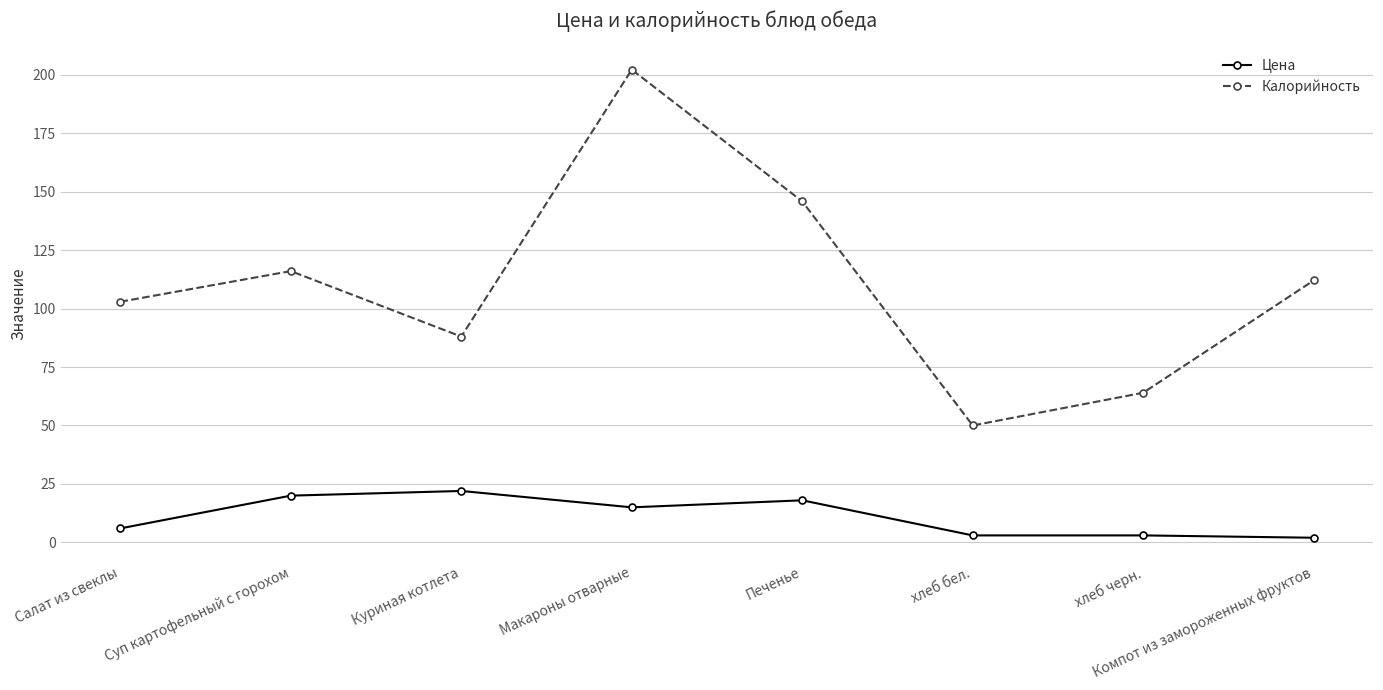

What is the lowest value of the Цена series?

2.0